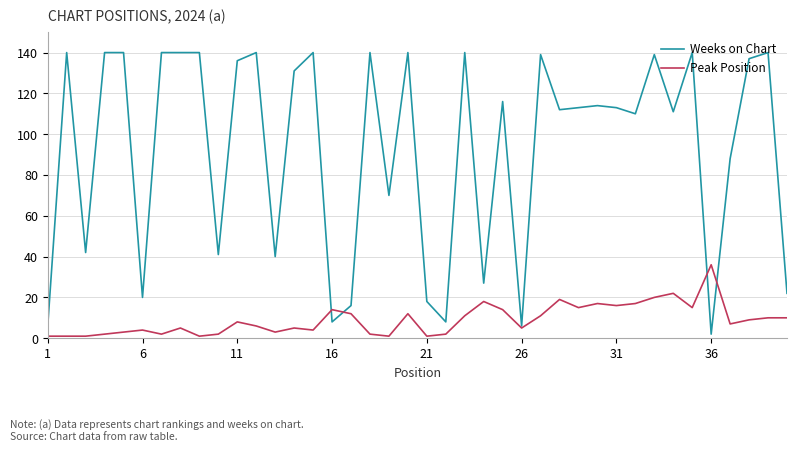

Rank the series by their average value, from lowest to highest.

Peak Position, Weeks on Chart